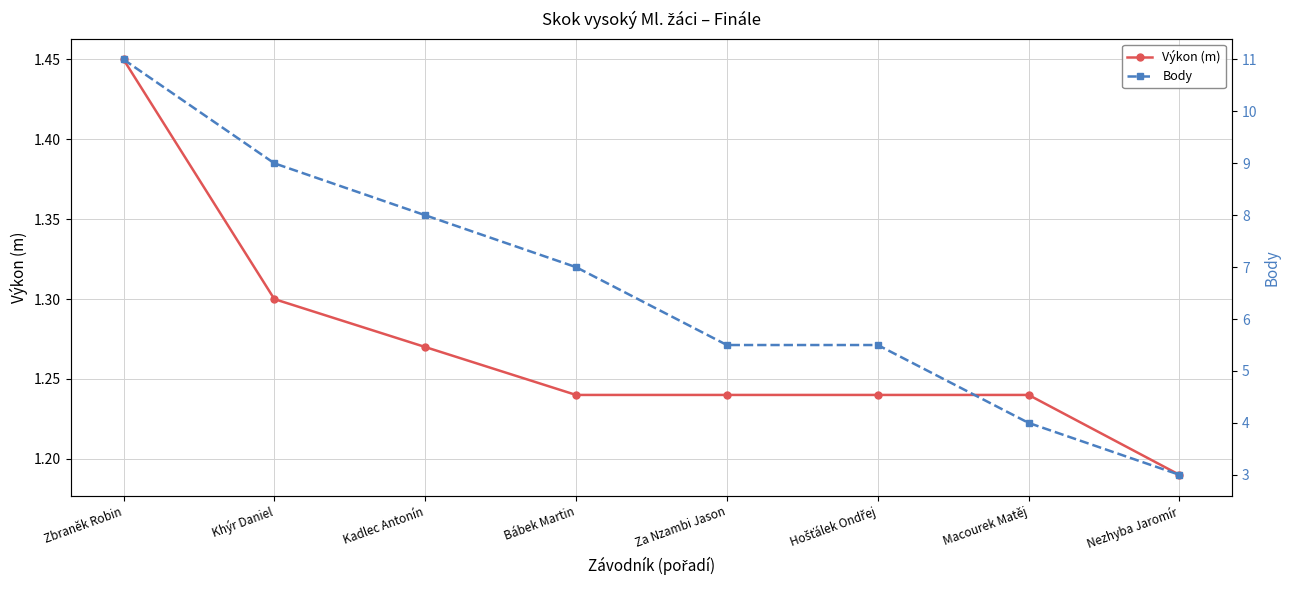

Reading left to right, transcribe all the data shown in this chart.

Výkon (m): 1.4	1.3	1.3	1.2	1.2	1.2	1.2	1.2
Body: 11.0	9.0	8.0	7.0	5.5	5.5	4.0	3.0